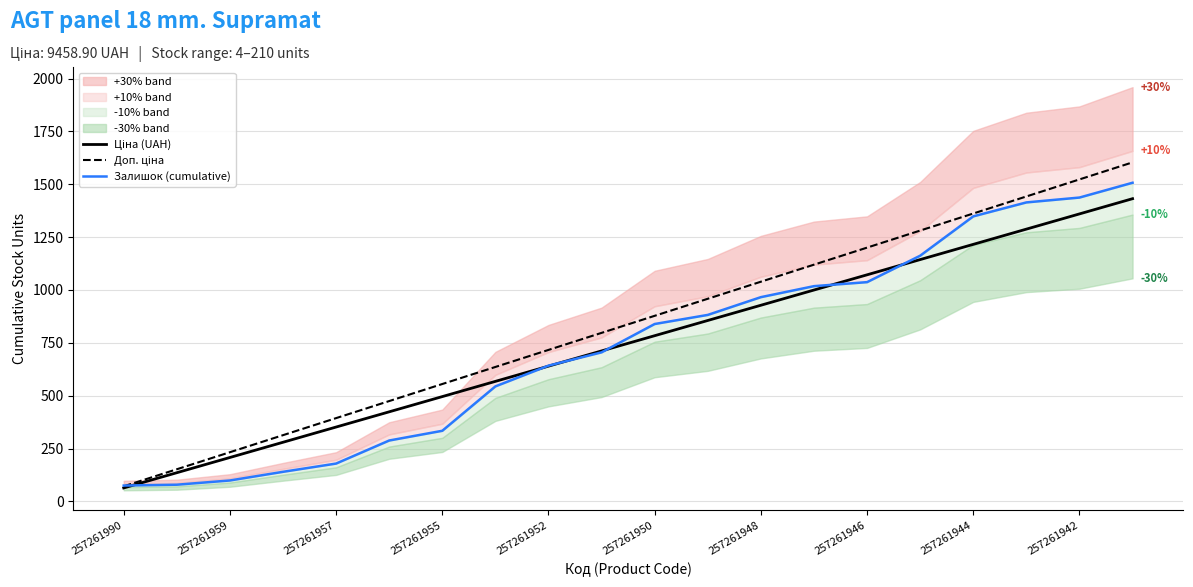

At how many categories does at least one series exceed 685?

12